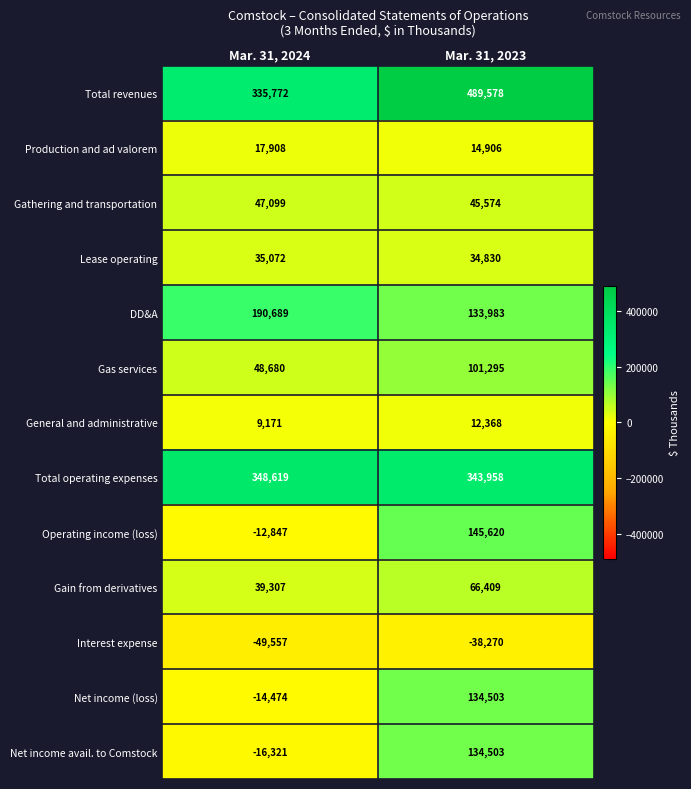

What is the difference between the highest and lowest values at Mar. 31, 2024?

398176